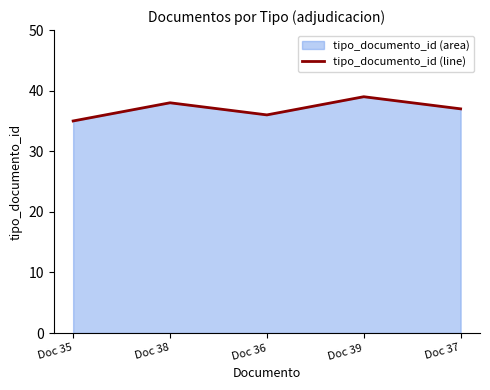

Reading right to left, transcribe all the data shown in this chart.

Doc 37=37	Doc 39=39	Doc 36=36	Doc 38=38	Doc 35=35